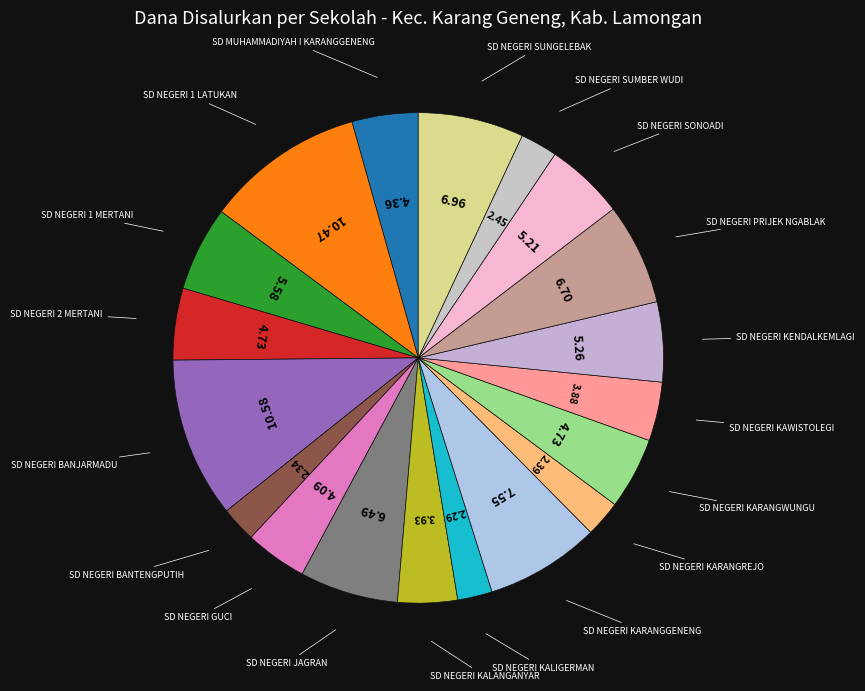

Does any single category account for the majority?

No